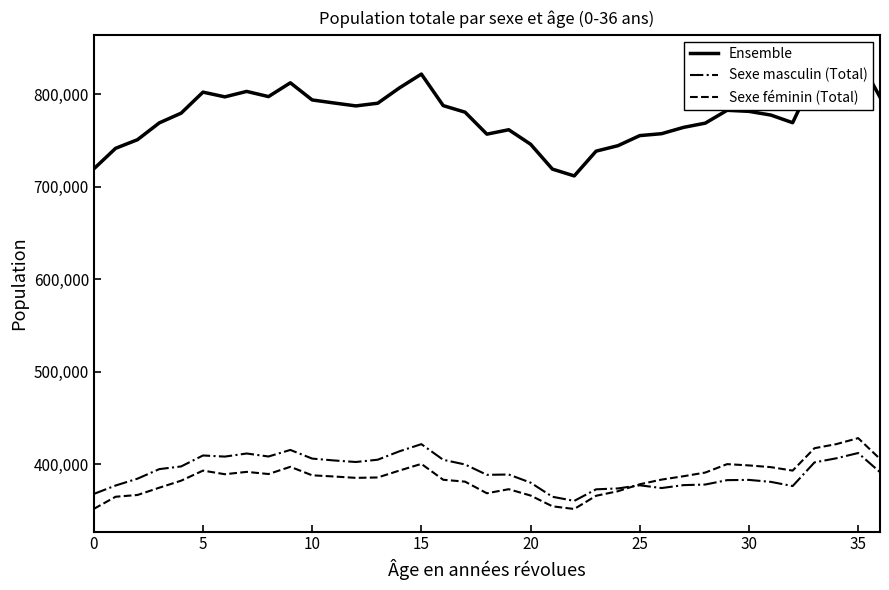

At which label does Sexe féminin (Total) first exceed 386488?

5